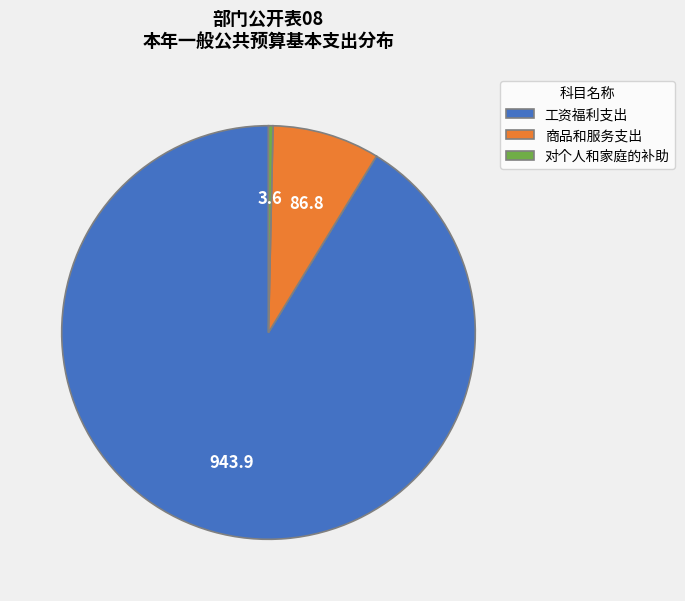

True or false: 商品和服务支出 accounts for 8% of the total.

True